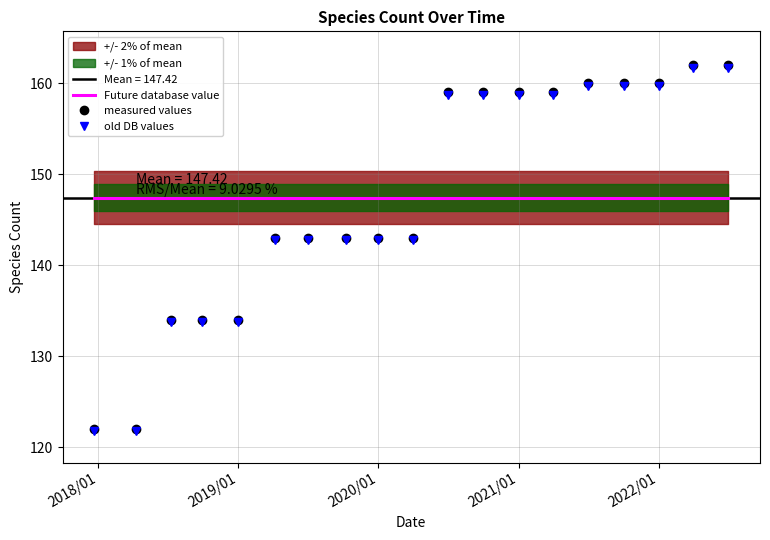

What is the minimum value for measured values?

122.0